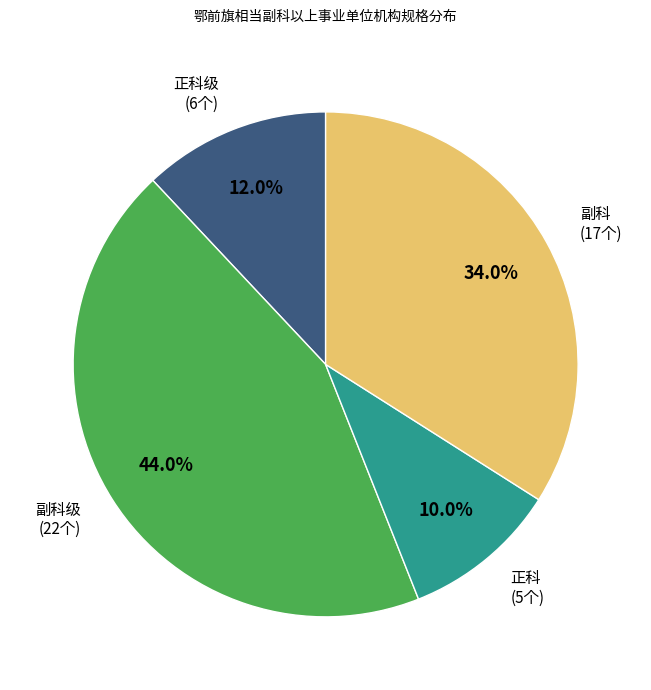

Is there any slice that represents more than half of the pie?

No